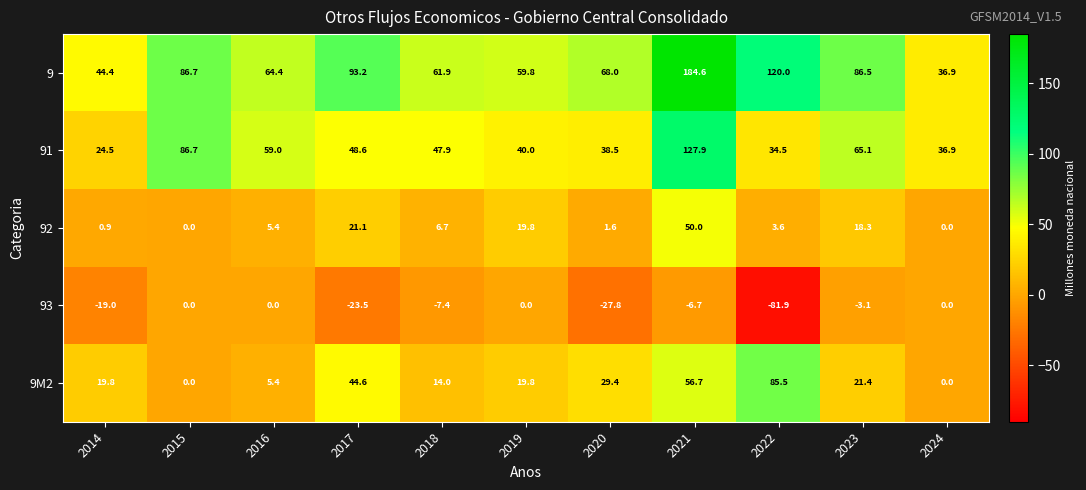

What is the minimum value shown in the chart?

-81.9